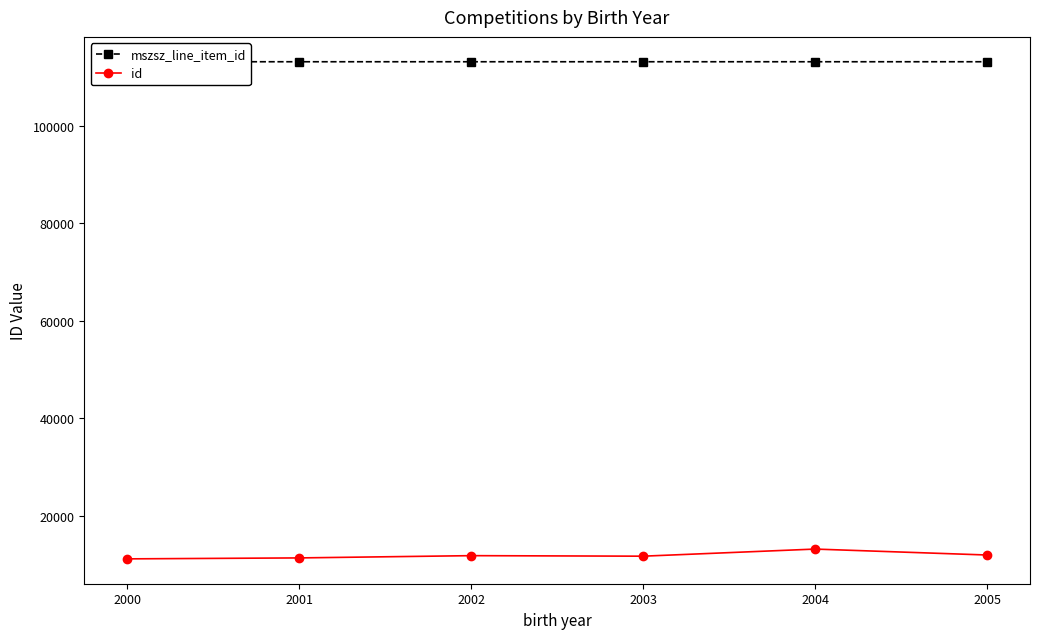

True or false: id has more than 0 points higher than both neighbors.

True